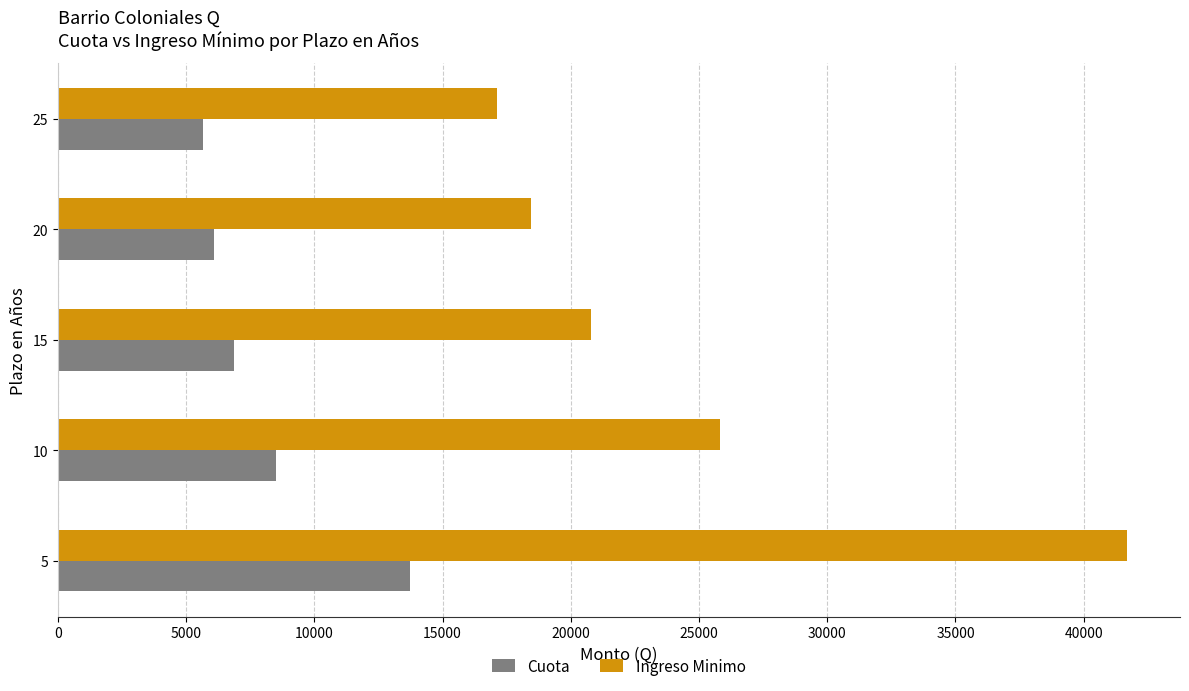

The value of Ingreso Minimo at 10 is 25829.0. True or false?

True